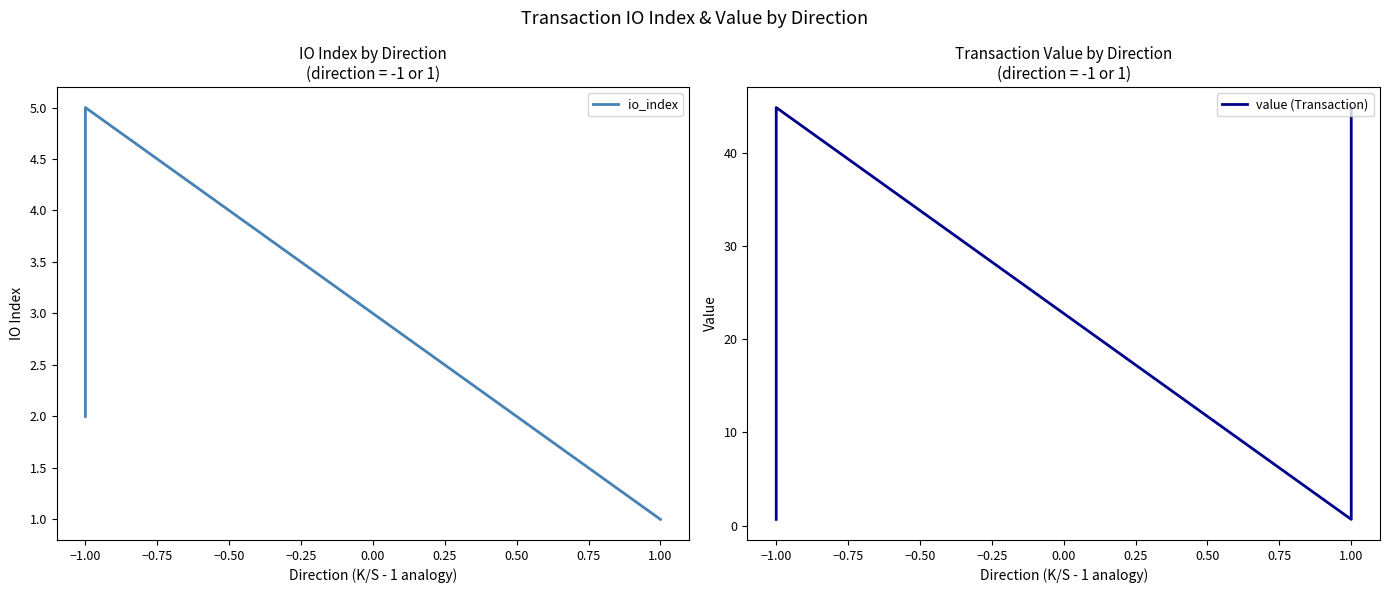

How many data points does each series have?

4